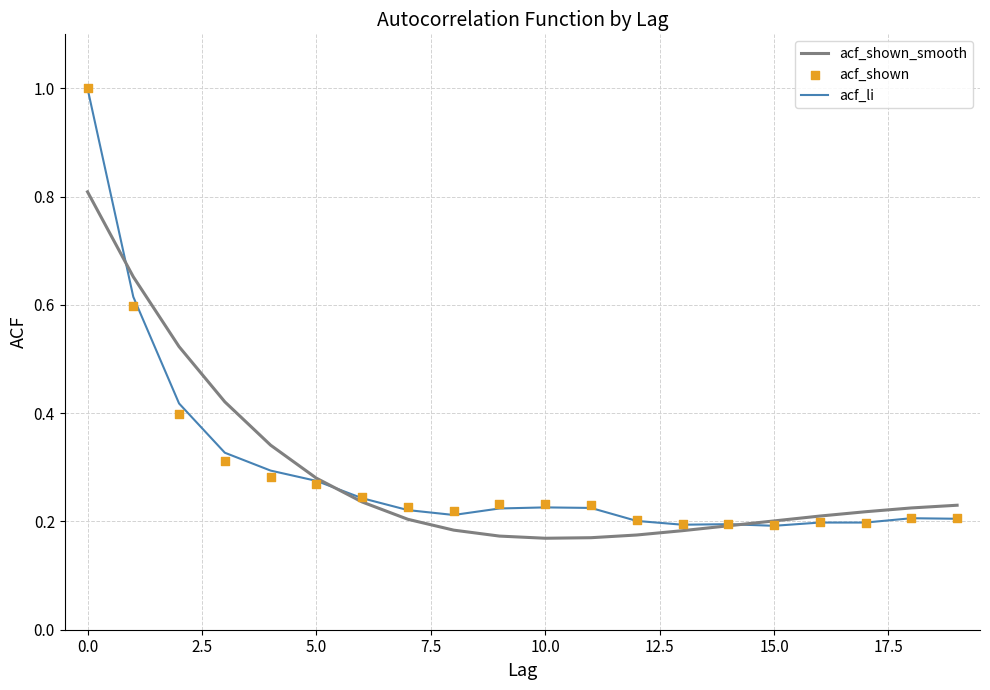

At how many categories does at least one series exceed 0?

20